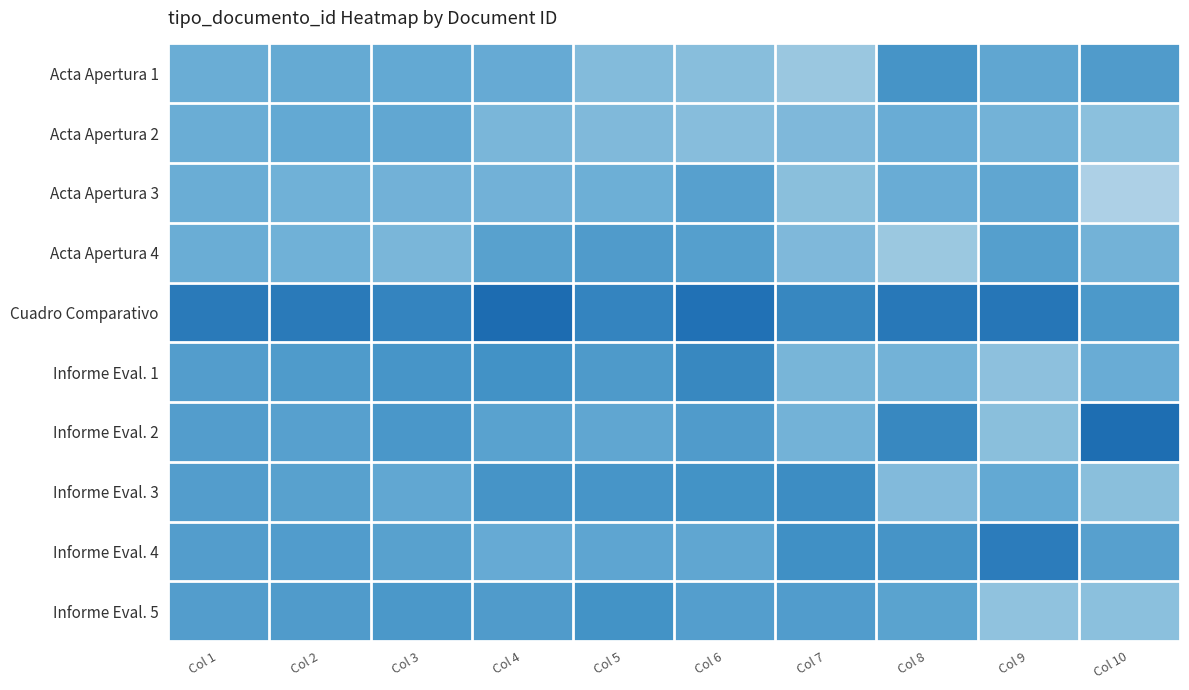

List the series in order of their peak value, highest first.

Cuadro Comparativo, Informe Eval. 2, Informe Eval. 4, Informe Eval. 1, Informe Eval. 3, Informe Eval. 5, Acta Apertura 1, Acta Apertura 4, Acta Apertura 3, Acta Apertura 2